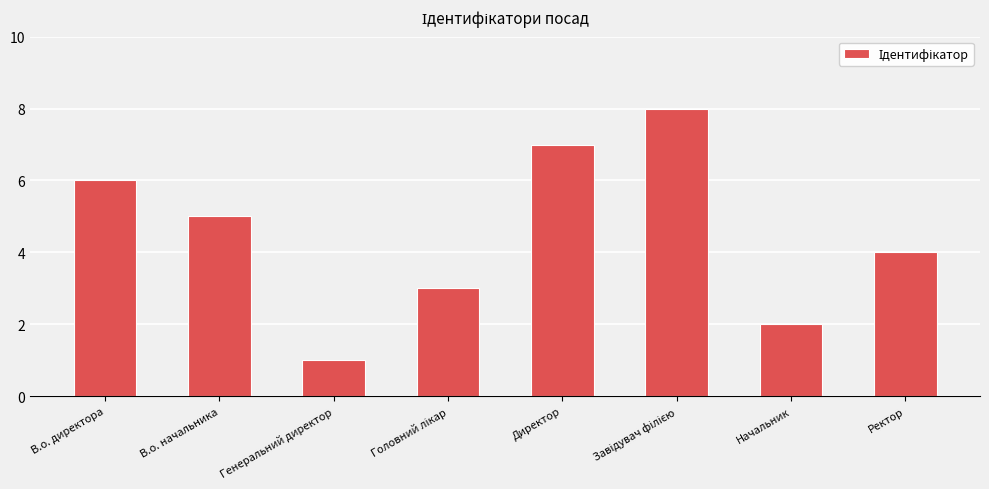

What is the greatest value displayed?

8